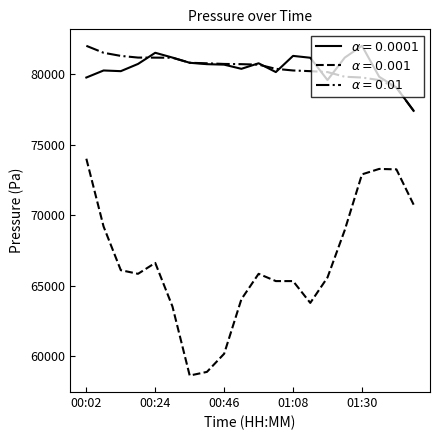

What is the smallest value displayed?

58624.5